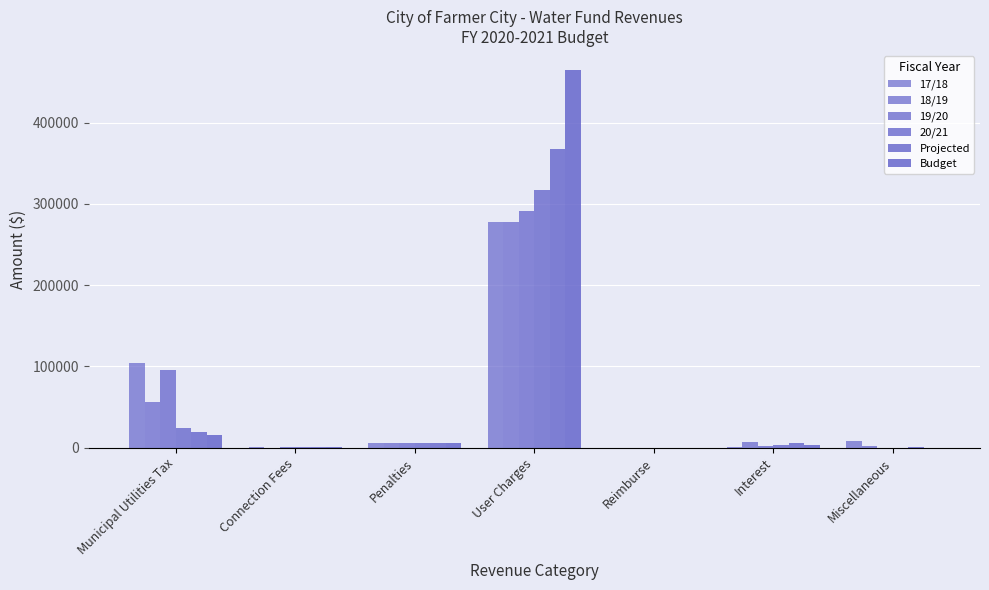

How many series are shown in this chart?

6